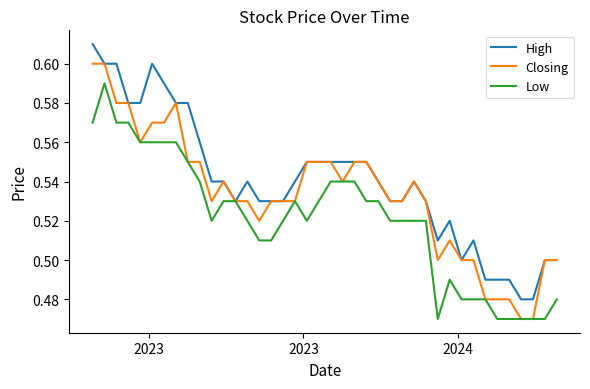

Which series has the largest total across all categories?

High